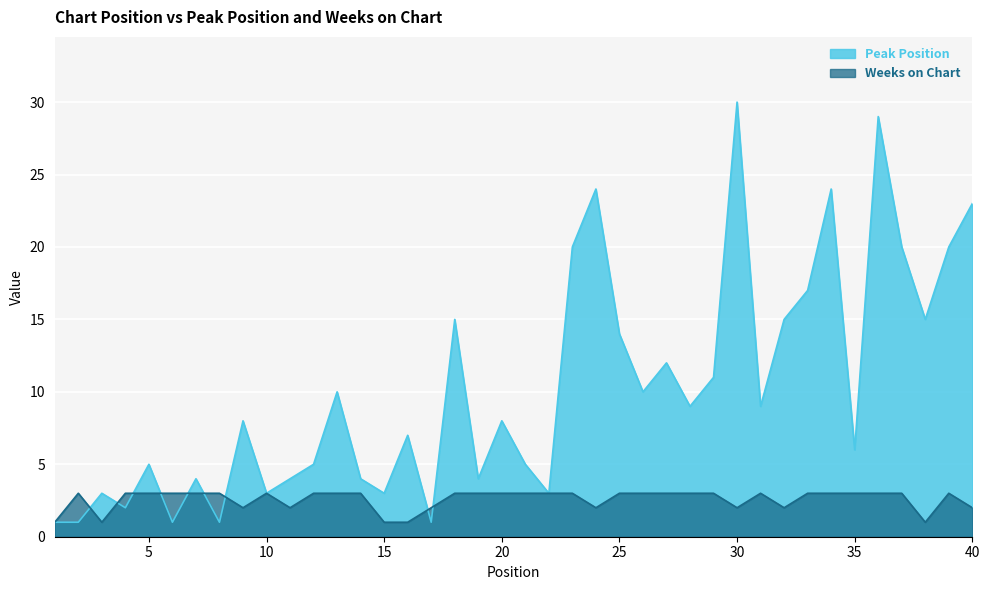

What is the difference between the Weeks on Chart values at 25 and 9?

1